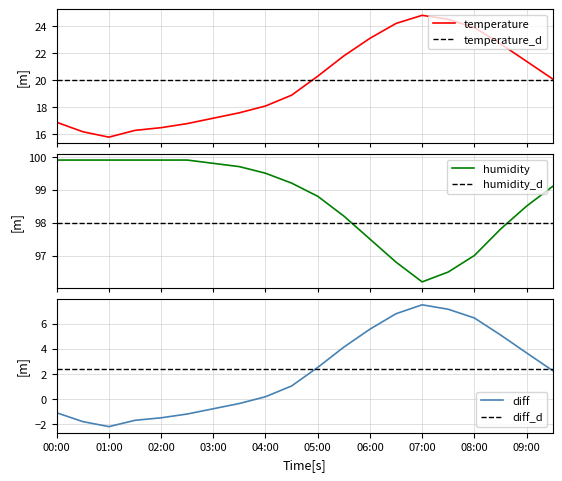

Where is the first local maximum for temperature?

07:00